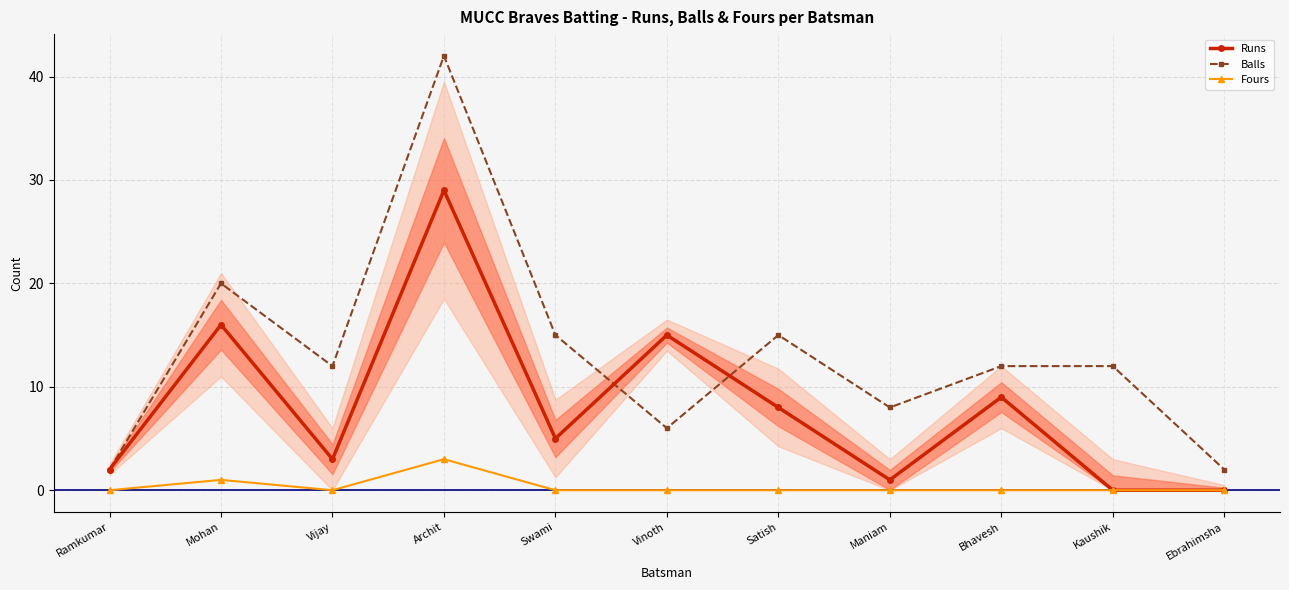

What is the greatest value displayed?

42